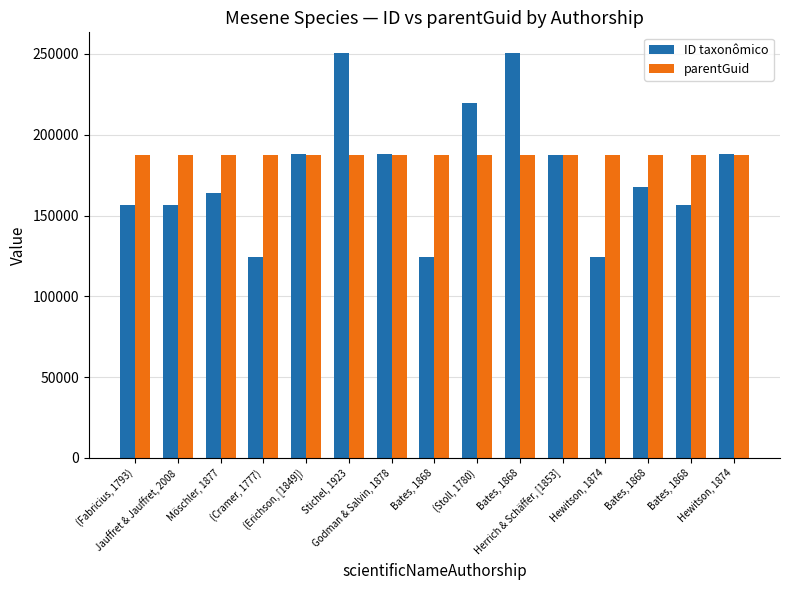

Which category has the lowest value across all series?

Hewitson, 1874